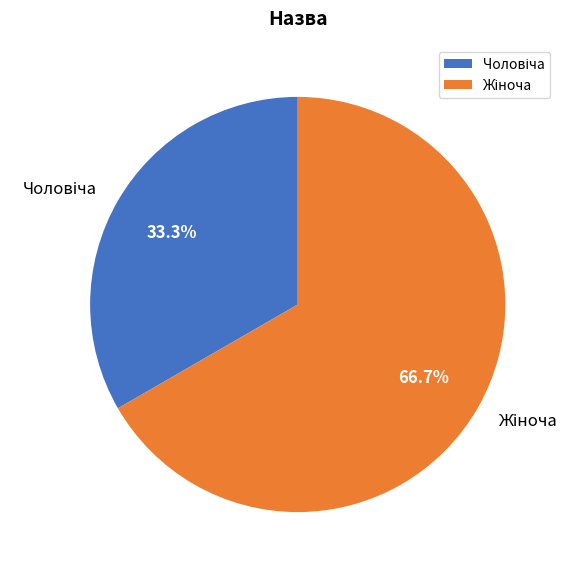

Does any single category account for the majority?

Yes